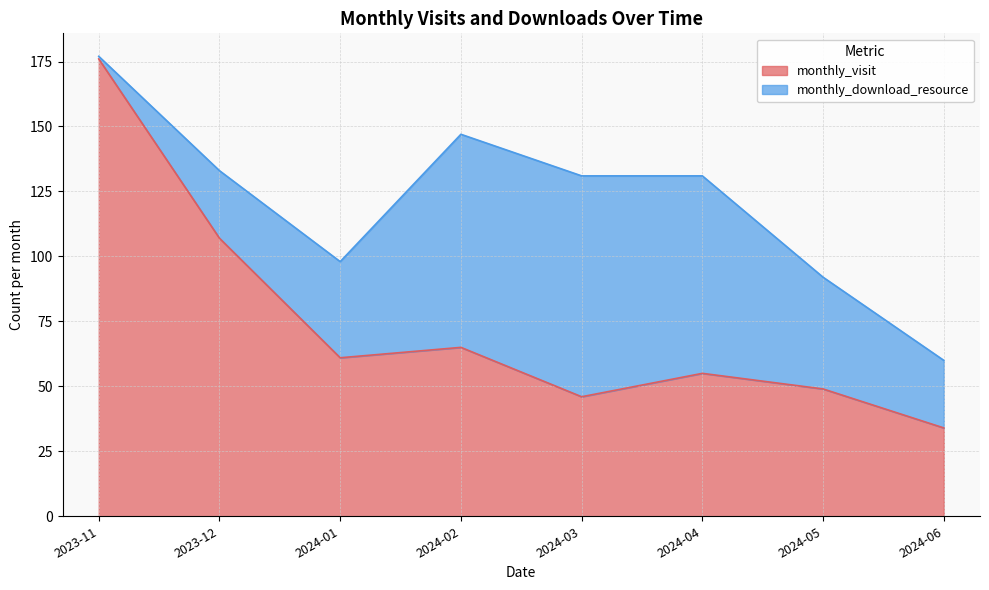

What is the smallest value displayed?

34